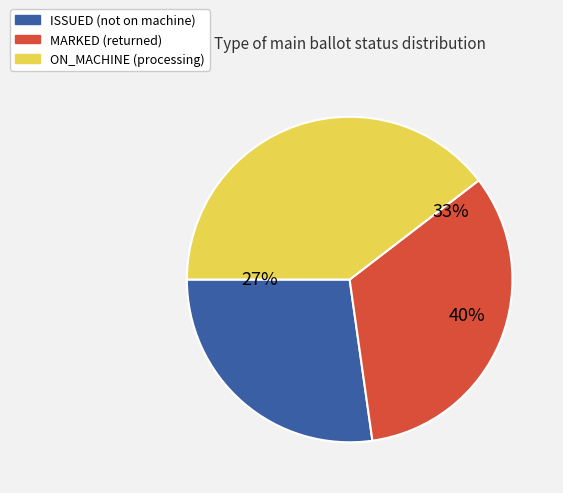

Which category has the biggest portion of the pie?

ON_MACHINE